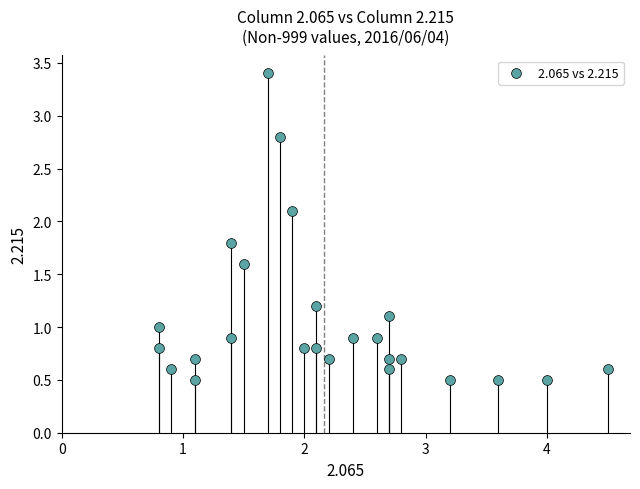

What is the range of X values (max minus min)?

3.7